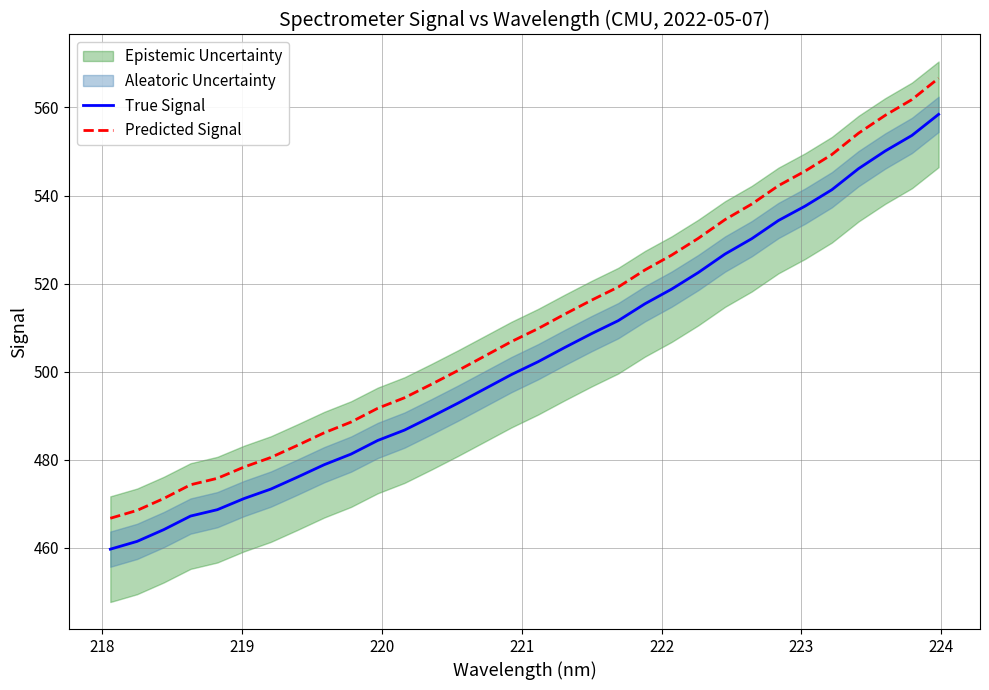

True or false: Predicted Signal and True Signal cross at least once.

False